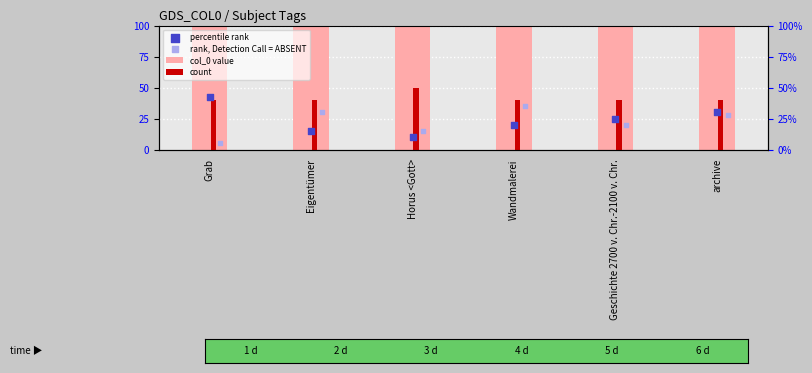

Which series reaches the maximum Y coordinate?

col_0 value